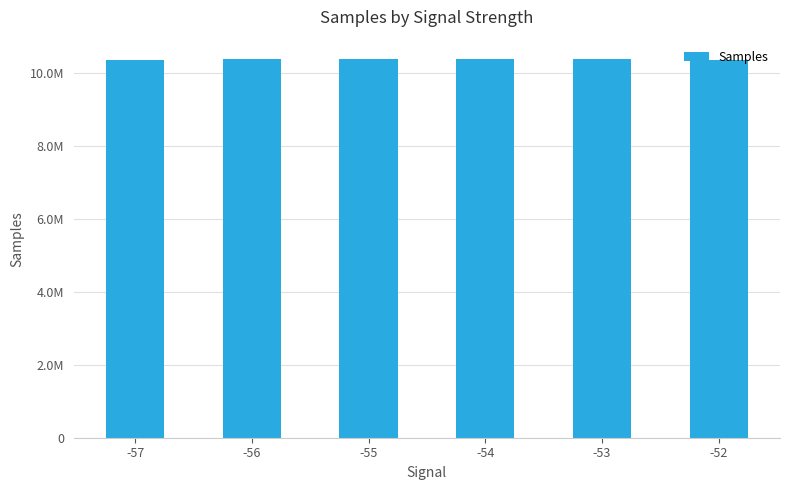

What is the difference between the values at -57 and -55?

41822